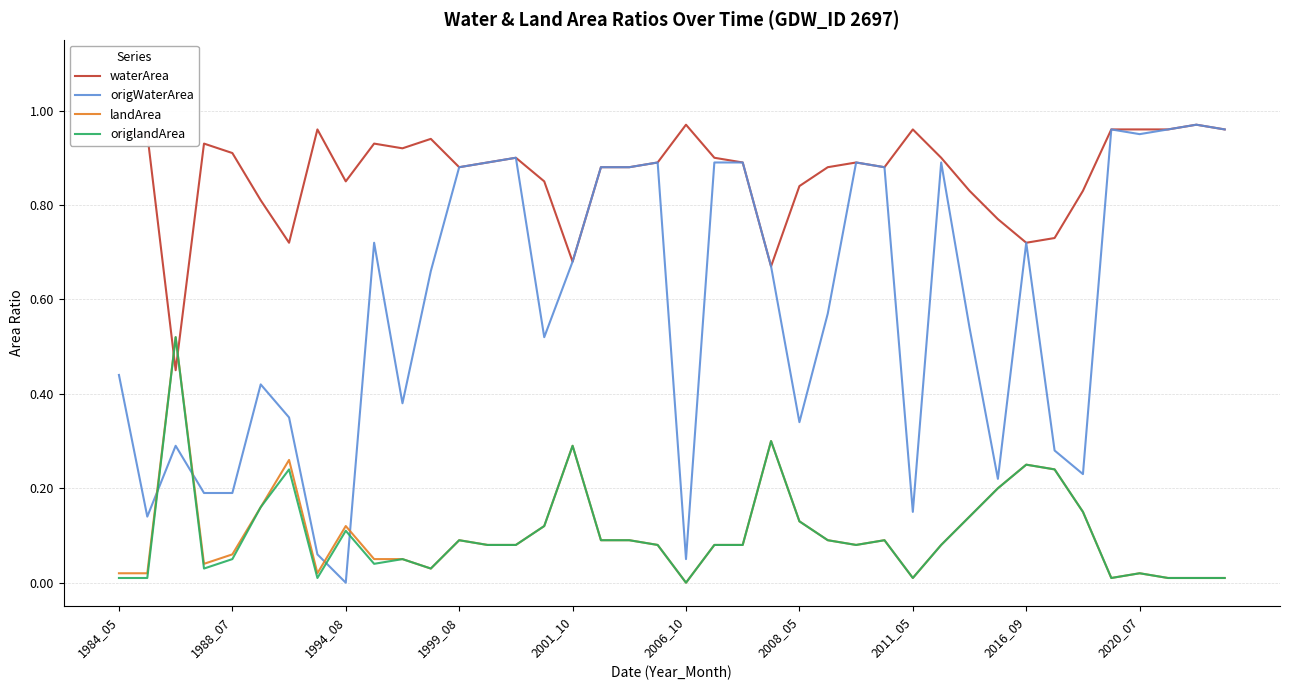

Which series has the largest range (max minus min)?

origWaterArea